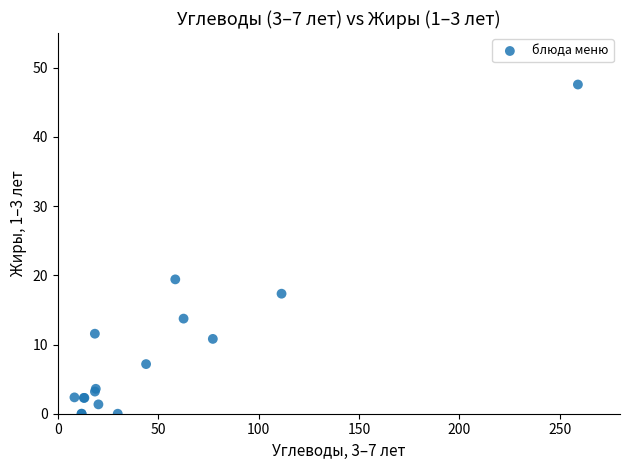

What Y value in the scatter plot is closest to 23?

19.4